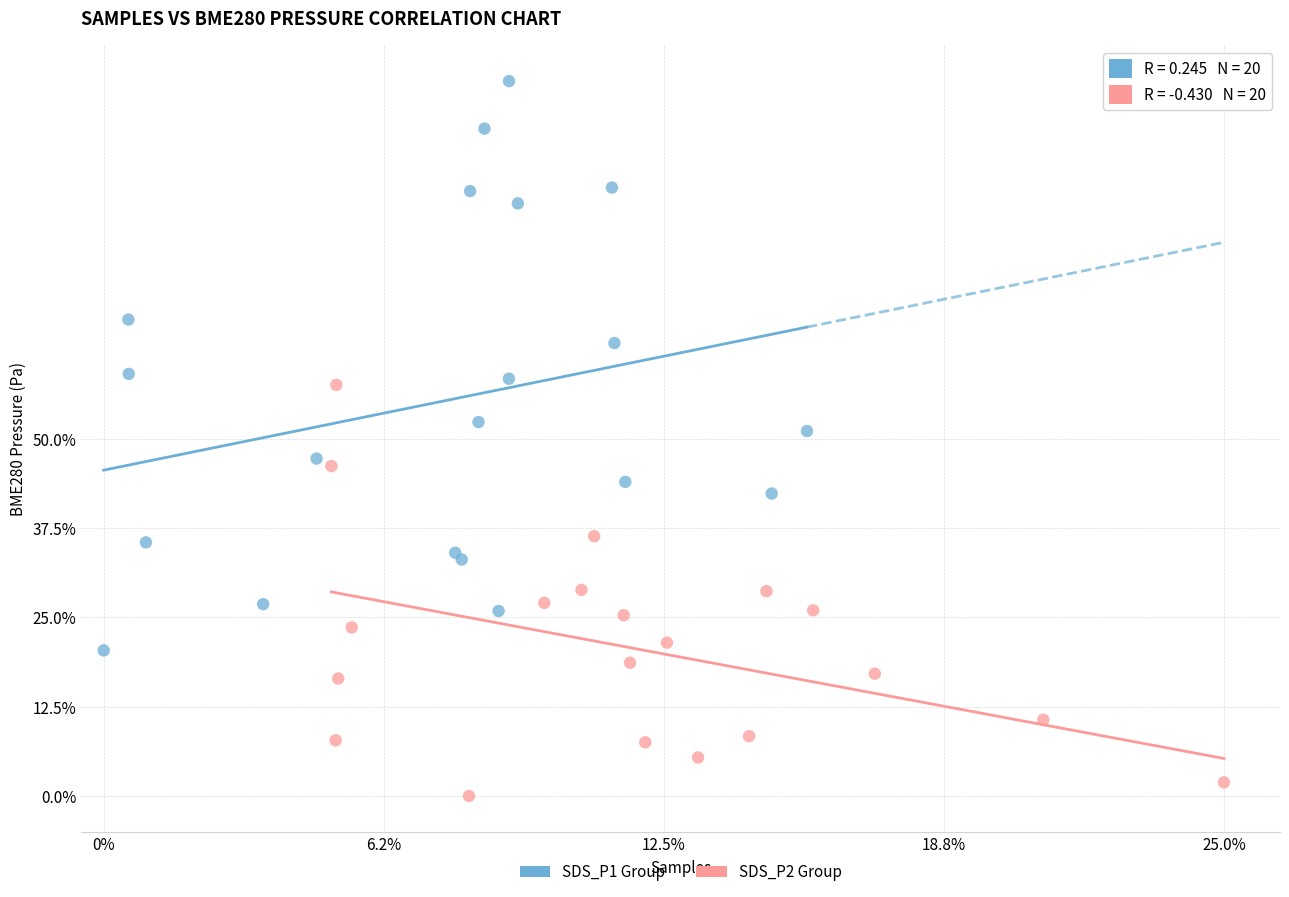

Which series reaches the maximum Y coordinate?

SDS_P1 Group